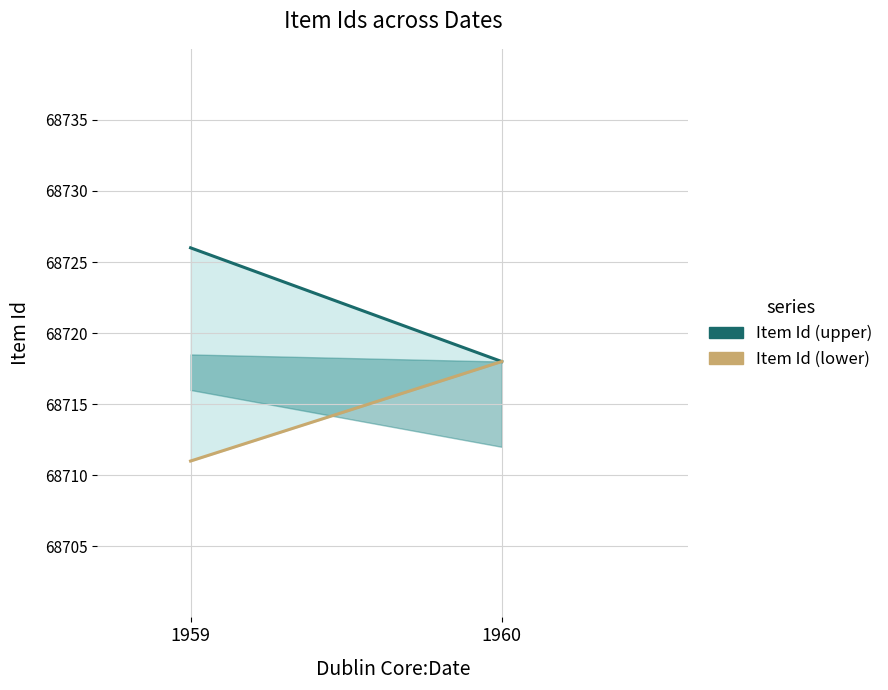

Between 1959 and 1960, which series saw the biggest shift?

Item Id (upper)